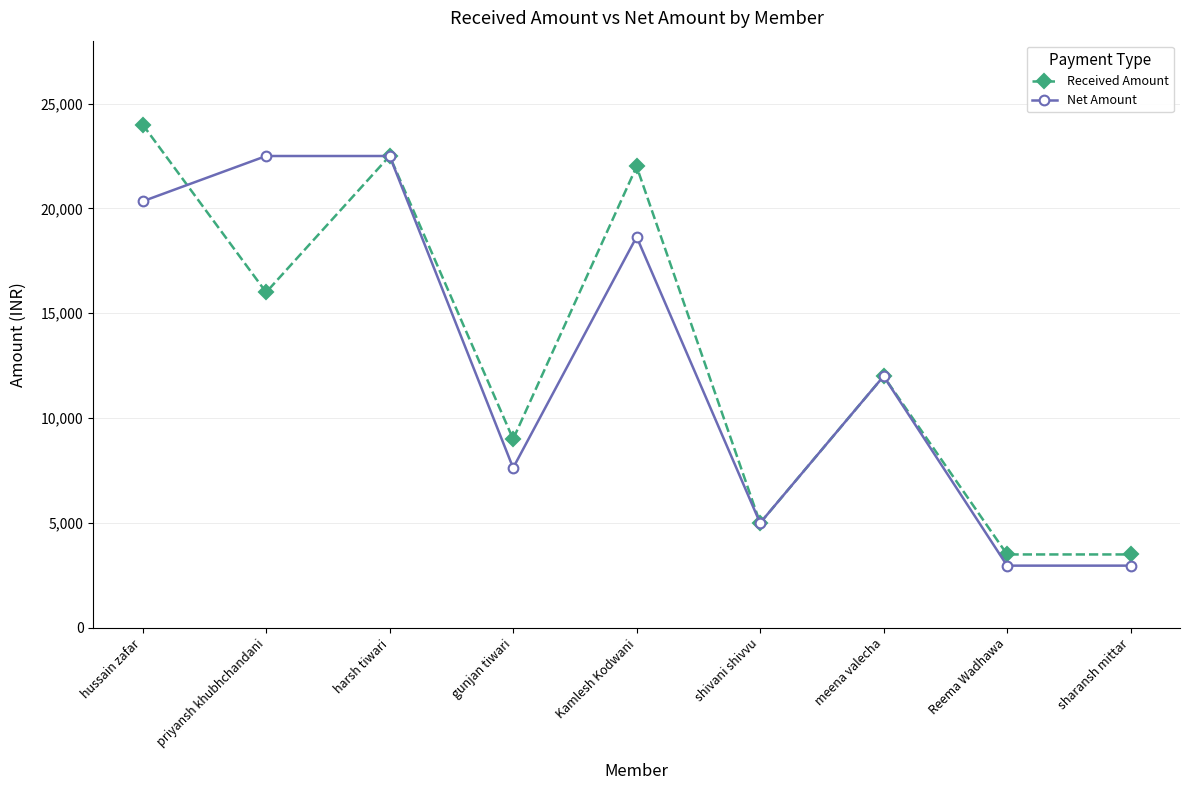

What is the total value across all series at harsh tiwari?

45000.0